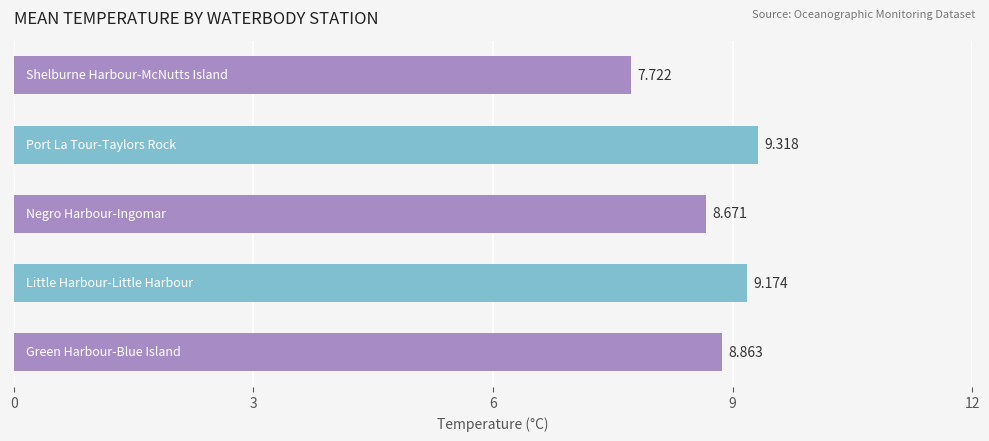

How many categories are shown in the chart?

5